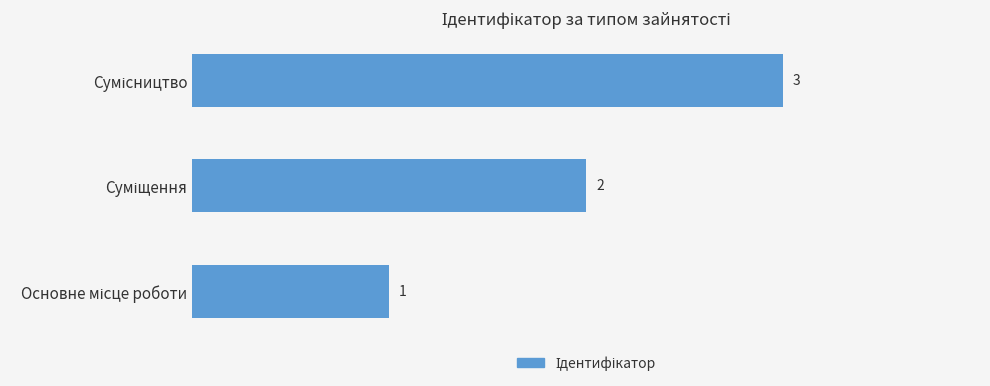

How many series are shown in this chart?

1